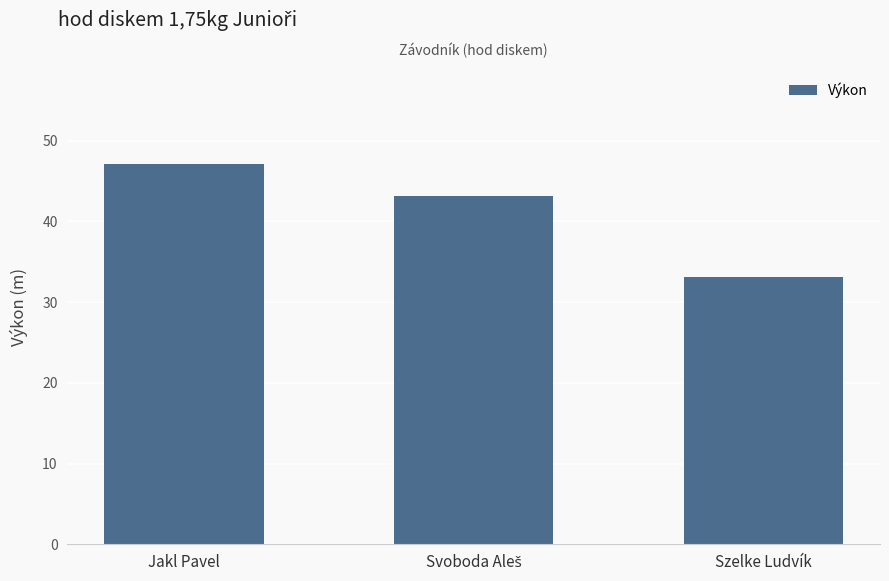

What is the value of the 2nd bar from the left?

43.1